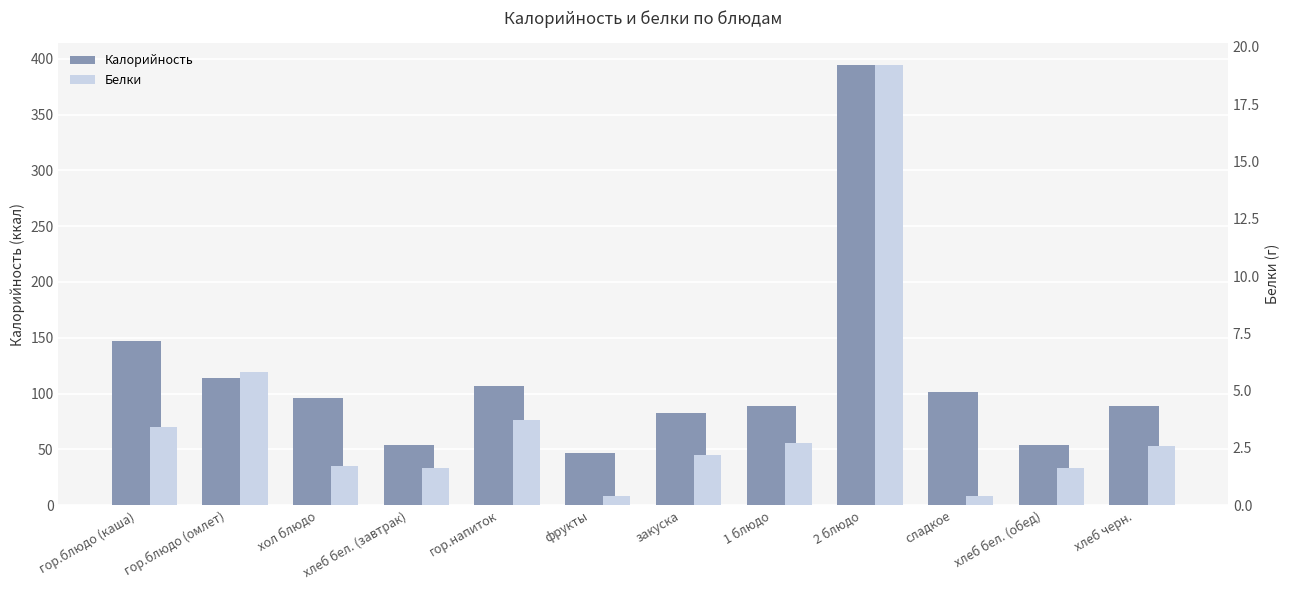

What is the difference between the maximum and minimum values in the Калорийность series?

347.2